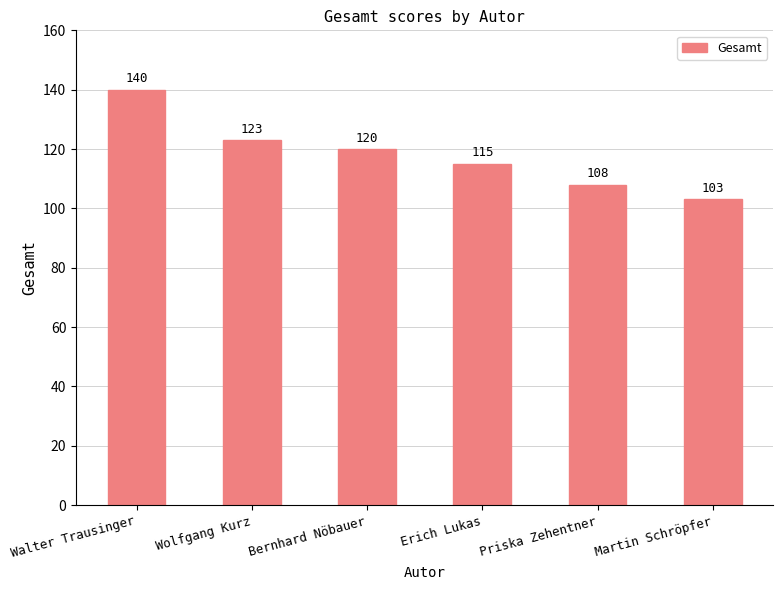

At which category does the chart reach its minimum across all series?

Martin Schröpfer